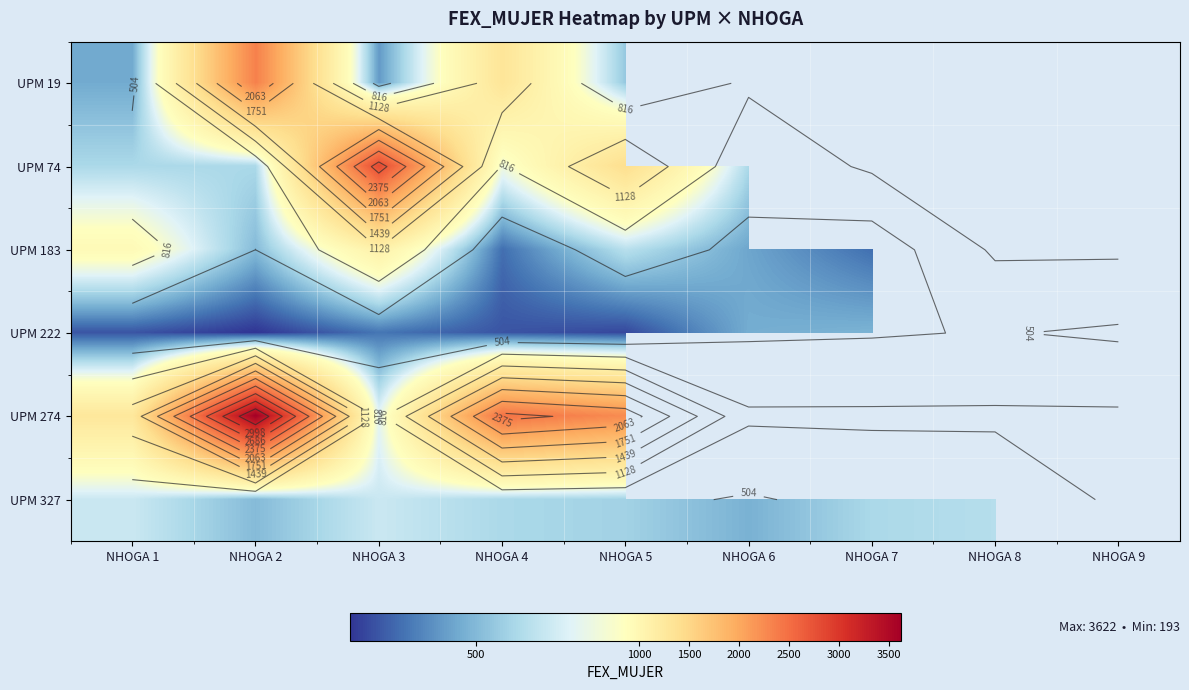

List the series in order of their peak value, lowest first.

UPM 222, UPM 327, UPM 183, UPM 19, UPM 74, UPM 274